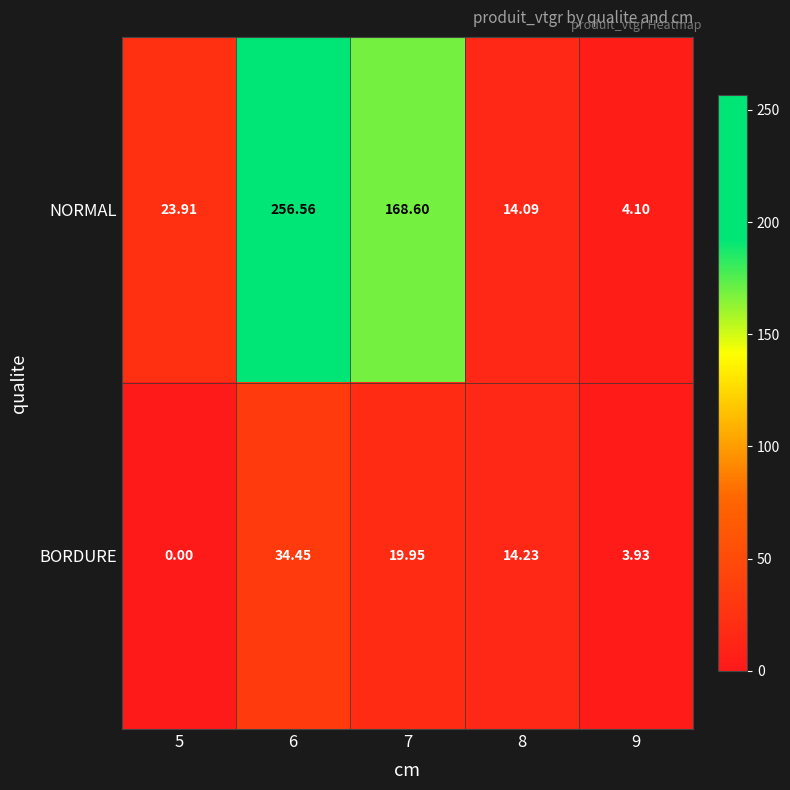

How many data points does each series have?

5